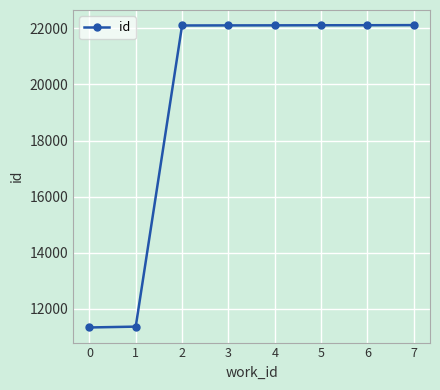

What is the value of the 4th point from the left?

22104